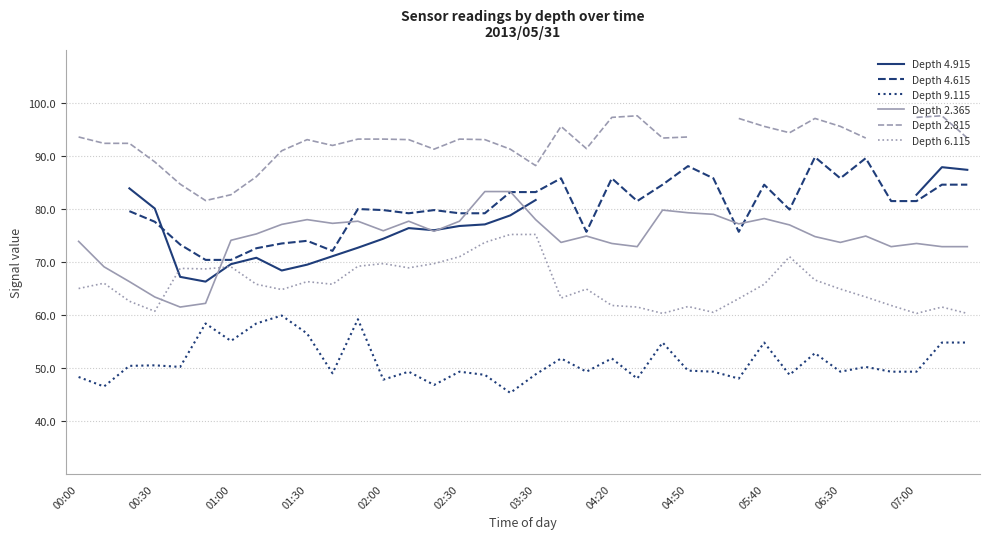

How many interior local peaks does the Depth 4.615 series have?

9